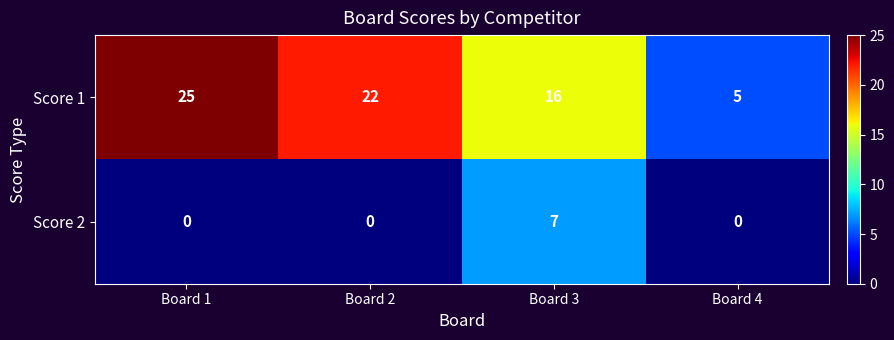

At which label is Score 1 closest to 15?

Board 3